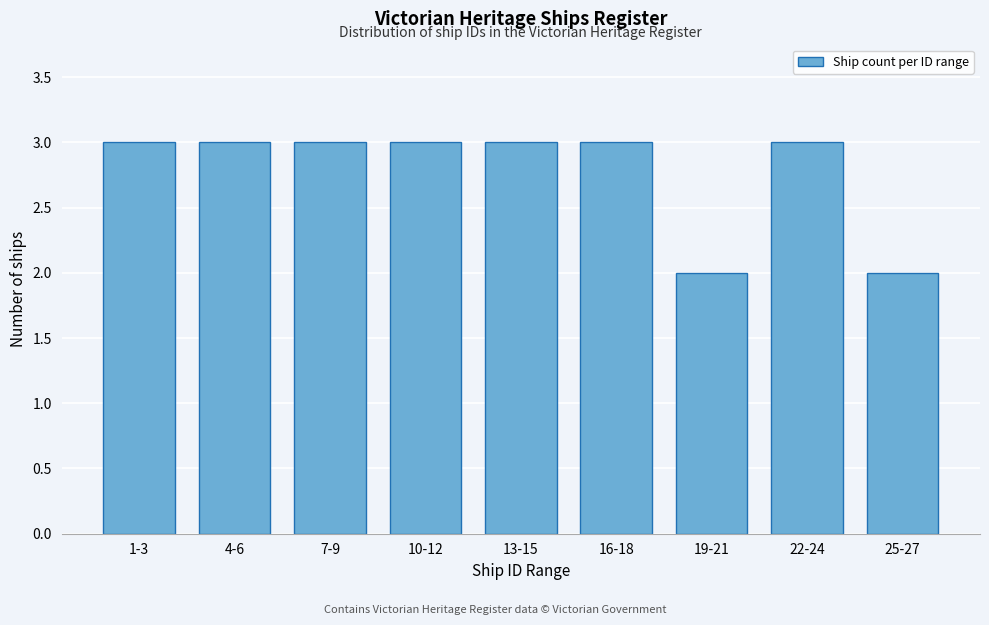

Reading left to right, transcribe all the data shown in this chart.

1-3=3	4-6=3	7-9=3	10-12=3	13-15=3	16-18=3	19-21=2	22-24=3	25-27=2